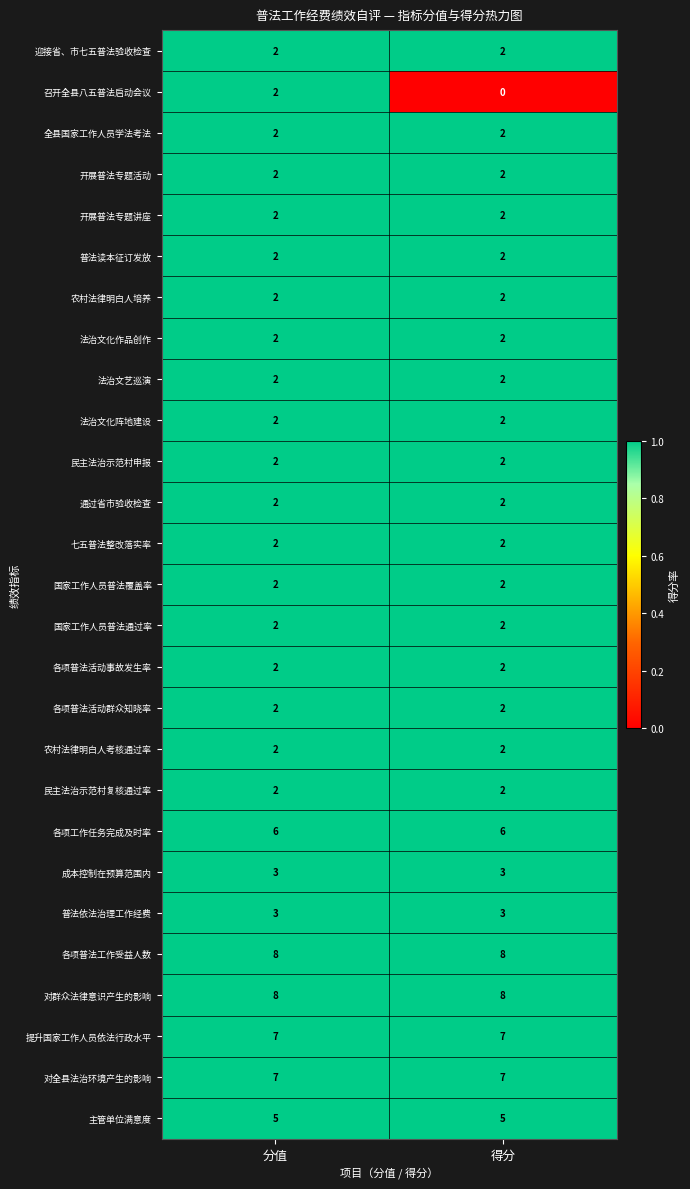

What is the total value across all series at 分值?

85